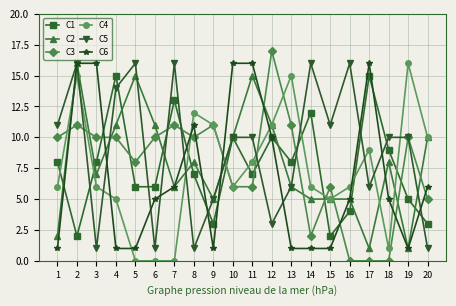

What is the difference between the C6 values at 19 and 7?

5